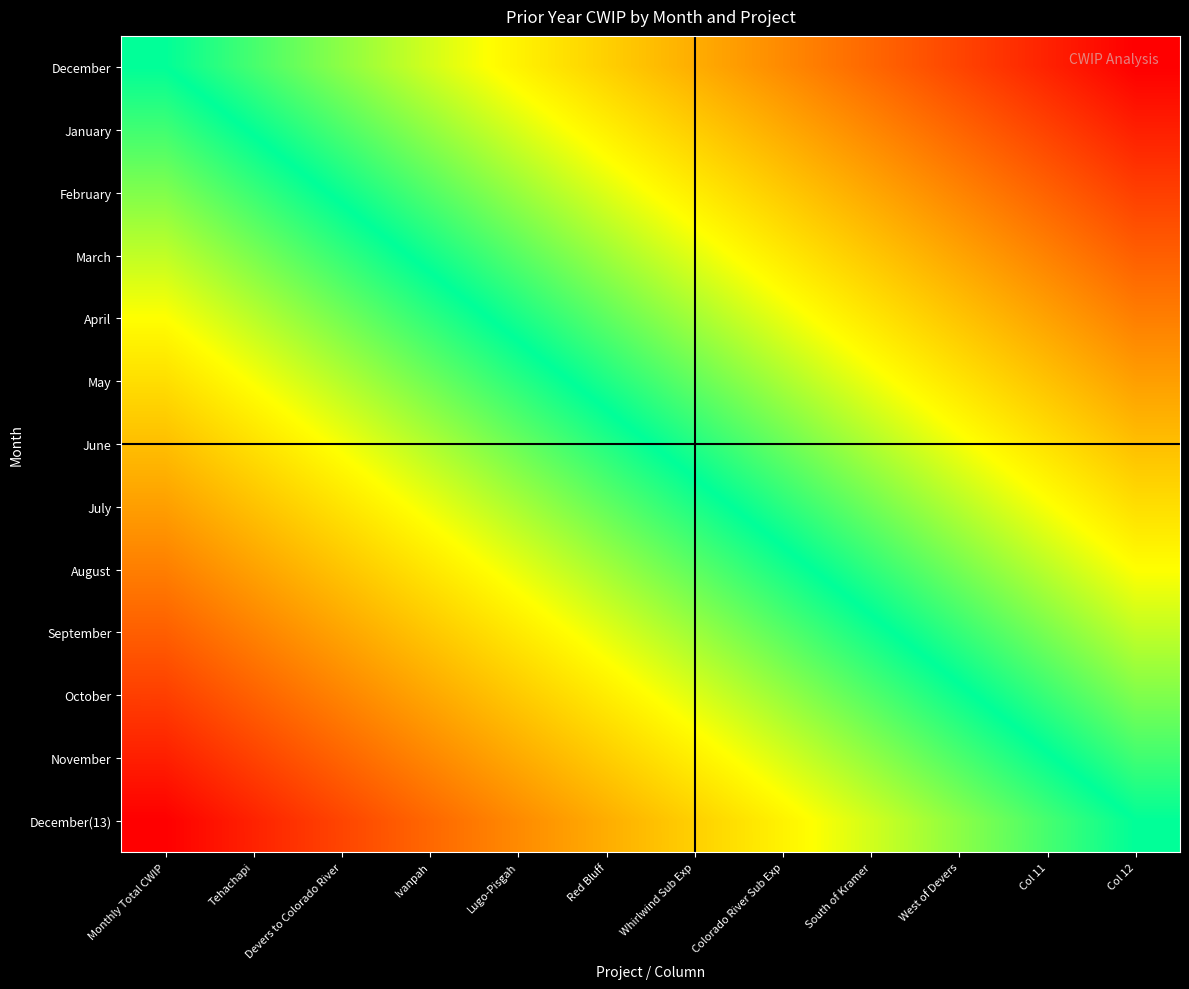

Reading right to left, what are all the values shown in this chart?

December: Col 12=1.0	Col 11=0.9	West of Devers=0.8	South of Kramer=0.7	Colorado River Sub Exp=0.6	Whirlwind Sub Exp=0.5	Red Bluff=0.5	Lugo-Pisgah=0.4	Ivanpah=0.3	Devers to Colorado River=0.2	Tehachapi=0.1	Monthly Total CWIP=0.0
January: Col 12=0.9	Col 11=0.8	West of Devers=0.7	South of Kramer=0.6	Colorado River Sub Exp=0.6	Whirlwind Sub Exp=0.5	Red Bluff=0.4	Lugo-Pisgah=0.3	Ivanpah=0.2	Devers to Colorado River=0.1	Tehachapi=0.0	Monthly Total CWIP=-0.1
February: Col 12=0.8	Col 11=0.7	West of Devers=0.7	South of Kramer=0.6	Colorado River Sub Exp=0.5	Whirlwind Sub Exp=0.4	Red Bluff=0.3	Lugo-Pisgah=0.2	Ivanpah=0.1	Devers to Colorado River=0.0	Tehachapi=-0.1	Monthly Total CWIP=-0.2
March: Col 12=0.8	Col 11=0.7	West of Devers=0.6	South of Kramer=0.5	Colorado River Sub Exp=0.4	Whirlwind Sub Exp=0.3	Red Bluff=0.2	Lugo-Pisgah=0.1	Ivanpah=0.0	Devers to Colorado River=-0.1	Tehachapi=-0.2	Monthly Total CWIP=-0.2
April: Col 12=0.7	Col 11=0.6	West of Devers=0.5	South of Kramer=0.4	Colorado River Sub Exp=0.3	Whirlwind Sub Exp=0.2	Red Bluff=0.1	Lugo-Pisgah=0.0	Ivanpah=-0.1	Devers to Colorado River=-0.2	Tehachapi=-0.2	Monthly Total CWIP=-0.3
May: Col 12=0.6	Col 11=0.5	West of Devers=0.4	South of Kramer=0.3	Colorado River Sub Exp=0.2	Whirlwind Sub Exp=0.1	Red Bluff=0.0	Lugo-Pisgah=-0.1	Ivanpah=-0.1	Devers to Colorado River=-0.2	Tehachapi=-0.3	Monthly Total CWIP=-0.4
June: Col 12=0.5	Col 11=0.4	West of Devers=0.3	South of Kramer=0.2	Colorado River Sub Exp=0.1	Whirlwind Sub Exp=0.0	Red Bluff=-0.0	Lugo-Pisgah=-0.1	Ivanpah=-0.2	Devers to Colorado River=-0.3	Tehachapi=-0.4	Monthly Total CWIP=-0.5
July: Col 12=0.4	Col 11=0.3	West of Devers=0.2	South of Kramer=0.1	Colorado River Sub Exp=0.1	Whirlwind Sub Exp=-0.0	Red Bluff=-0.1	Lugo-Pisgah=-0.2	Ivanpah=-0.3	Devers to Colorado River=-0.4	Tehachapi=-0.5	Monthly Total CWIP=-0.6
August: Col 12=0.3	Col 11=0.2	West of Devers=0.2	South of Kramer=0.1	Colorado River Sub Exp=-0.0	Whirlwind Sub Exp=-0.1	Red Bluff=-0.2	Lugo-Pisgah=-0.3	Ivanpah=-0.4	Devers to Colorado River=-0.5	Tehachapi=-0.6	Monthly Total CWIP=-0.7
September: Col 12=0.2	Col 11=0.2	West of Devers=0.1	South of Kramer=-0.0	Colorado River Sub Exp=-0.1	Whirlwind Sub Exp=-0.2	Red Bluff=-0.3	Lugo-Pisgah=-0.4	Ivanpah=-0.5	Devers to Colorado River=-0.6	Tehachapi=-0.7	Monthly Total CWIP=-0.8
October: Col 12=0.2	Col 11=0.1	West of Devers=-0.0	South of Kramer=-0.1	Colorado River Sub Exp=-0.2	Whirlwind Sub Exp=-0.3	Red Bluff=-0.4	Lugo-Pisgah=-0.5	Ivanpah=-0.6	Devers to Colorado River=-0.7	Tehachapi=-0.7	Monthly Total CWIP=-0.8
November: Col 12=0.1	Col 11=-0.0	West of Devers=-0.1	South of Kramer=-0.2	Colorado River Sub Exp=-0.3	Whirlwind Sub Exp=-0.4	Red Bluff=-0.5	Lugo-Pisgah=-0.6	Ivanpah=-0.6	Devers to Colorado River=-0.7	Tehachapi=-0.8	Monthly Total CWIP=-0.9
December(13): Col 12=0.0	Col 11=-0.1	West of Devers=-0.2	South of Kramer=-0.3	Colorado River Sub Exp=-0.4	Whirlwind Sub Exp=-0.5	Red Bluff=-0.5	Lugo-Pisgah=-0.6	Ivanpah=-0.7	Devers to Colorado River=-0.8	Tehachapi=-0.9	Monthly Total CWIP=-1.0